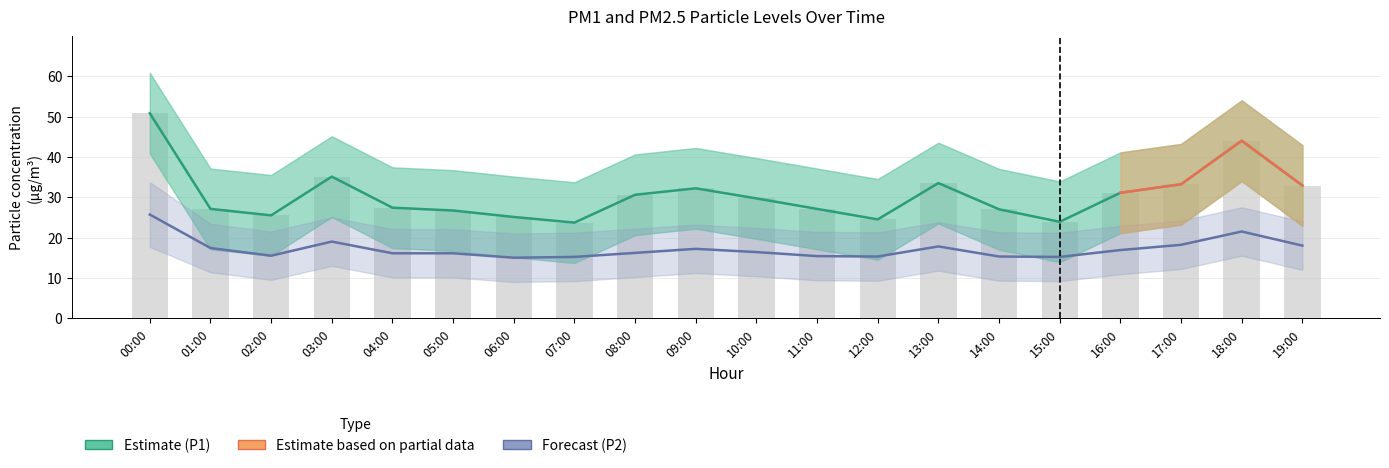

Does the chart contain stacked bars?

No